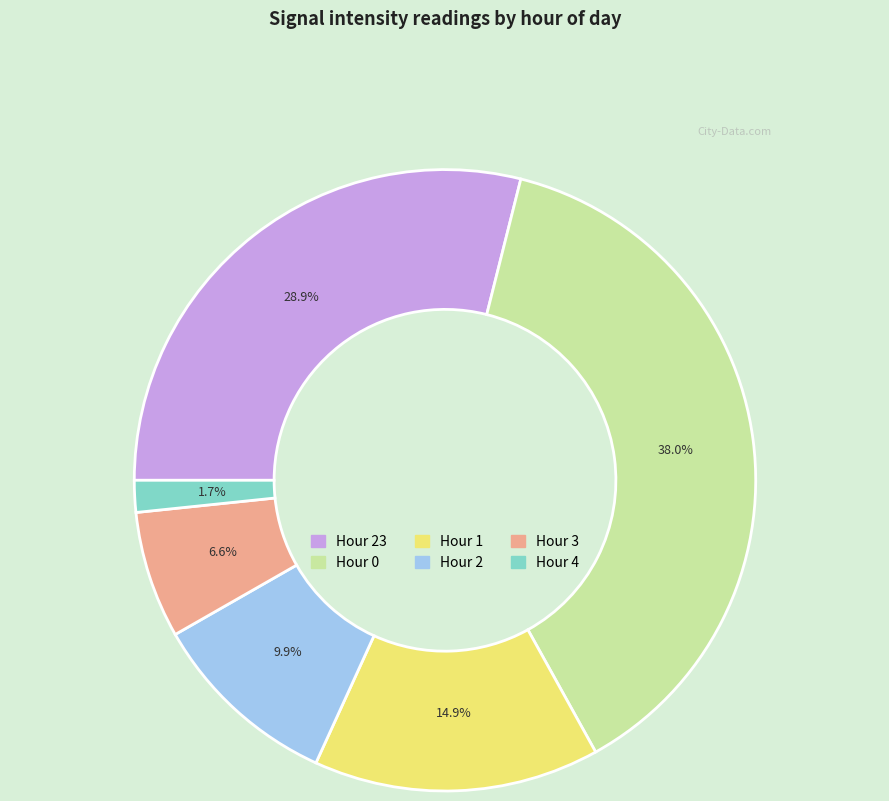

How many slices are in this pie chart?

6